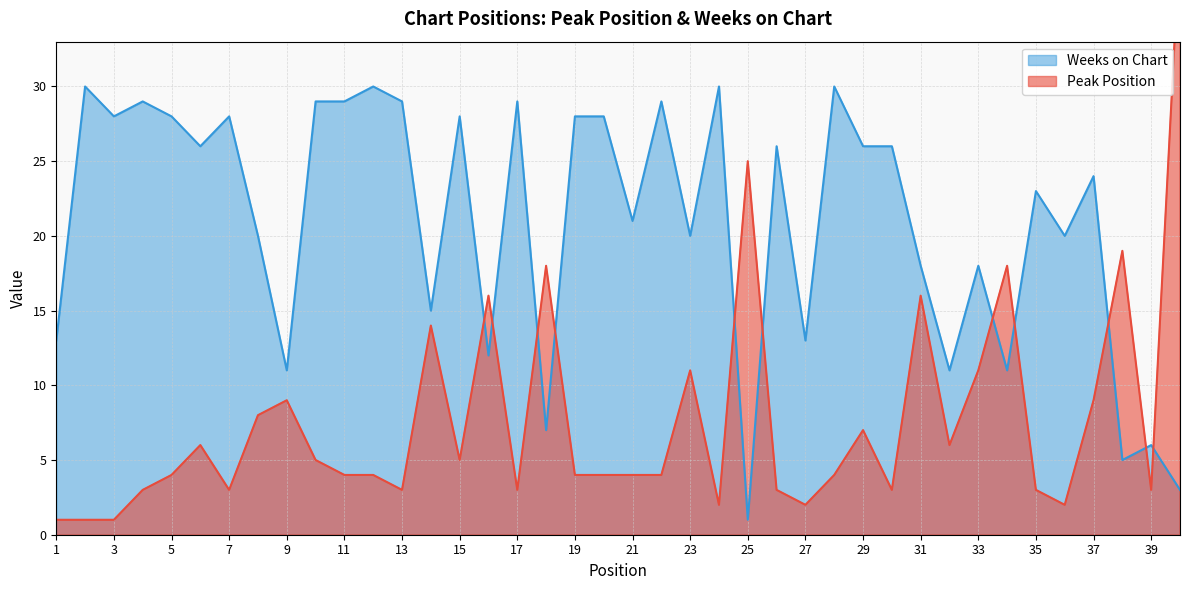

Rank the series by their maximum value, from highest to lowest.

Peak Position, Weeks on Chart